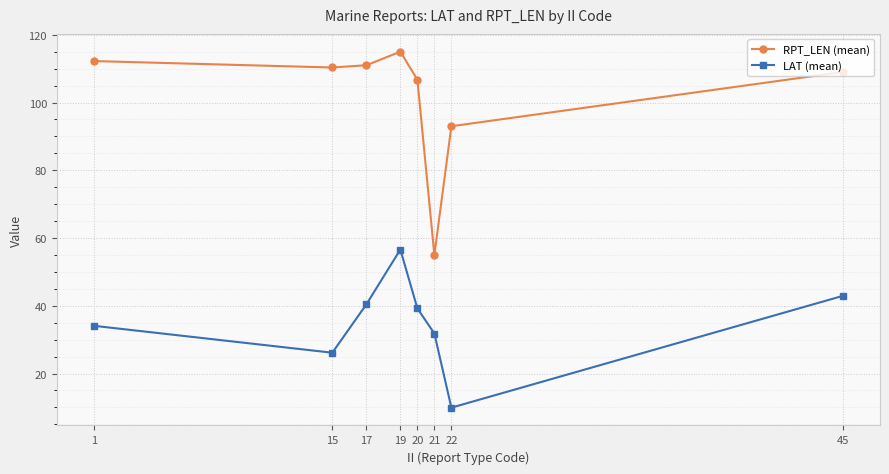

What is the difference between the second highest and minimum values in the LAT (mean) series?

33.0